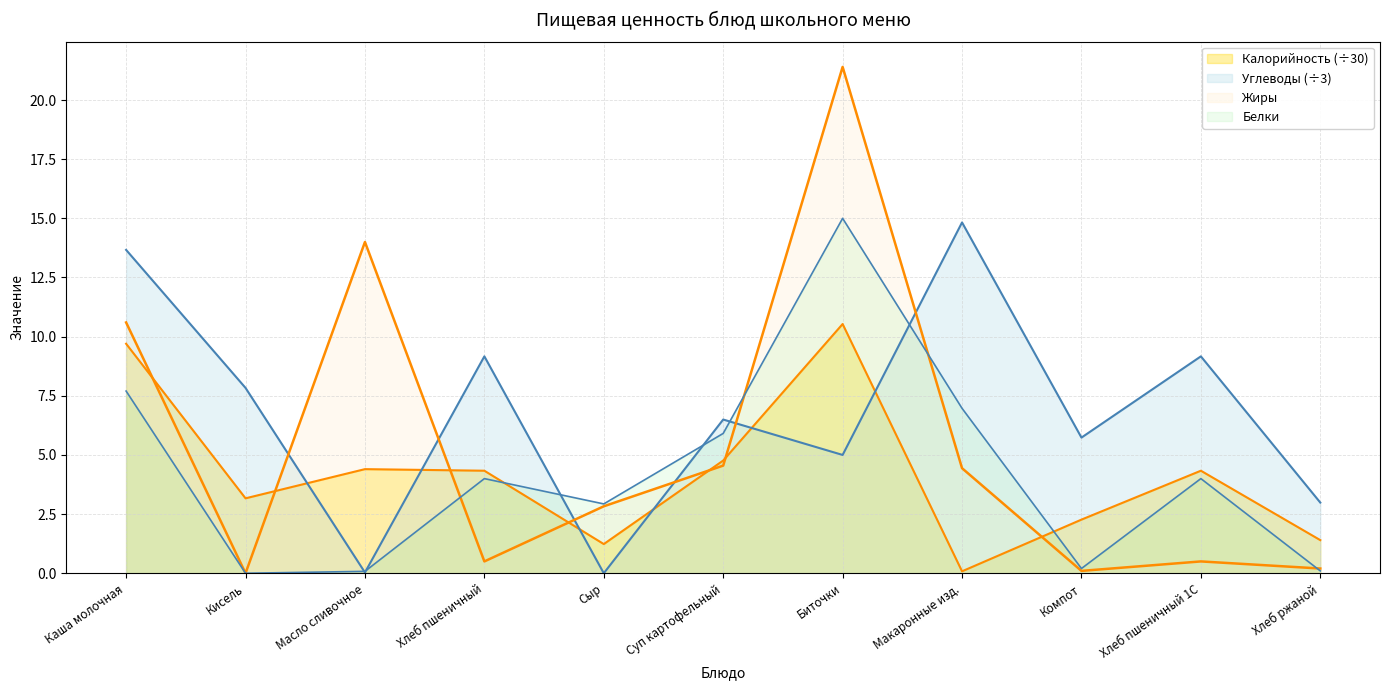

Does the chart display data point markers on the line(s)?

No